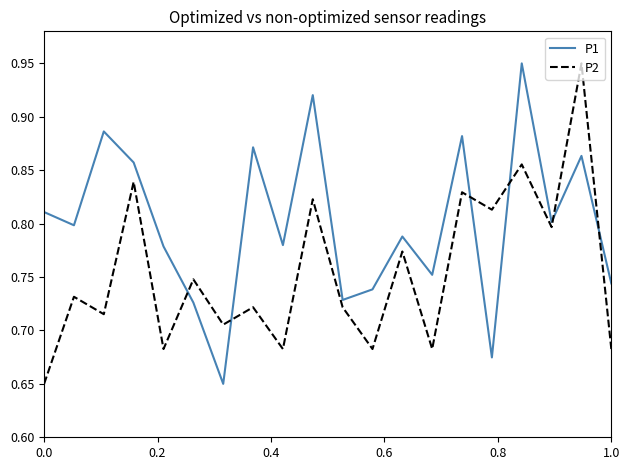

At how many categories does at least one series exceed 0?

20